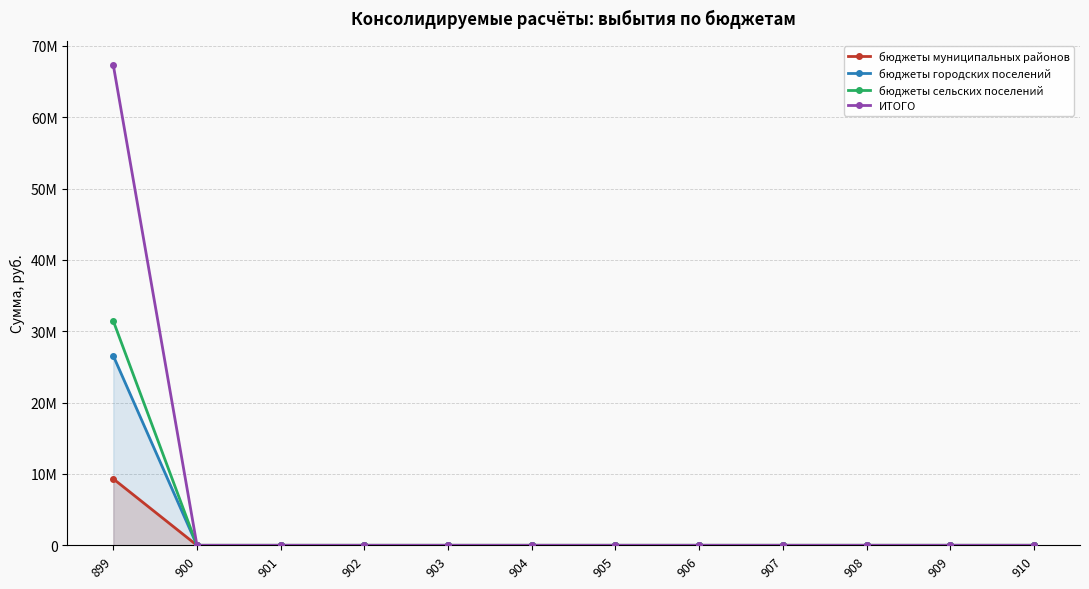

Which series has the largest range (max minus min)?

ИТОГО